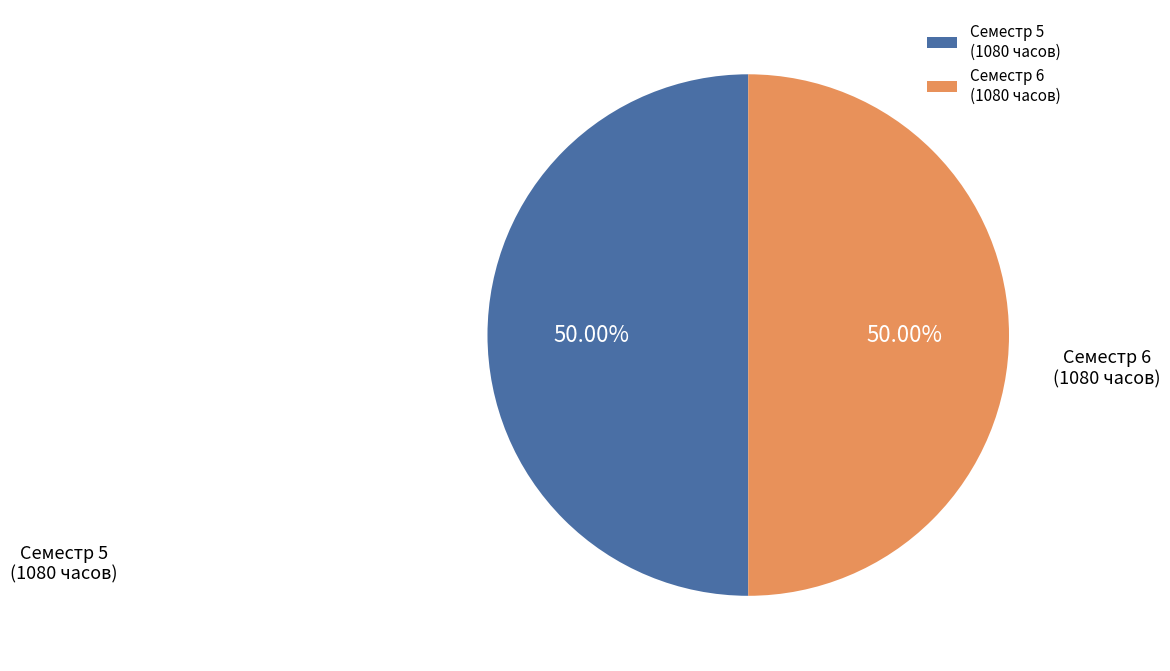

Count the number of slices in the pie.

2